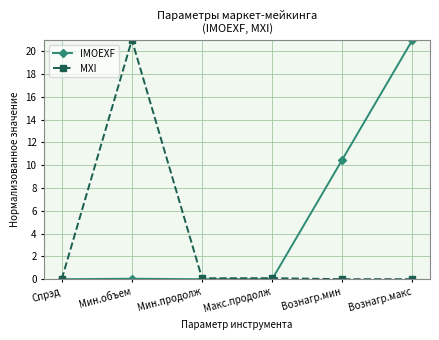

Is it true that MXI equals 0.0 at Спрэд?

True